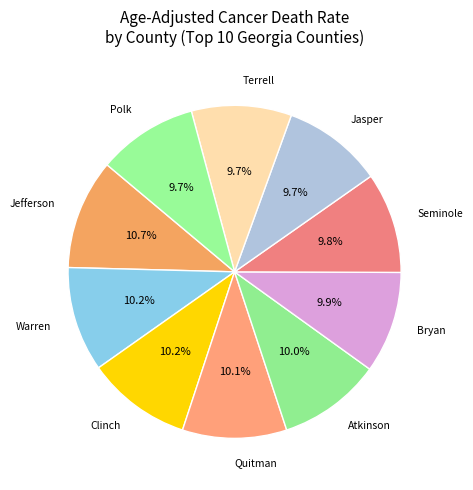

Is there a majority slice in this chart?

No